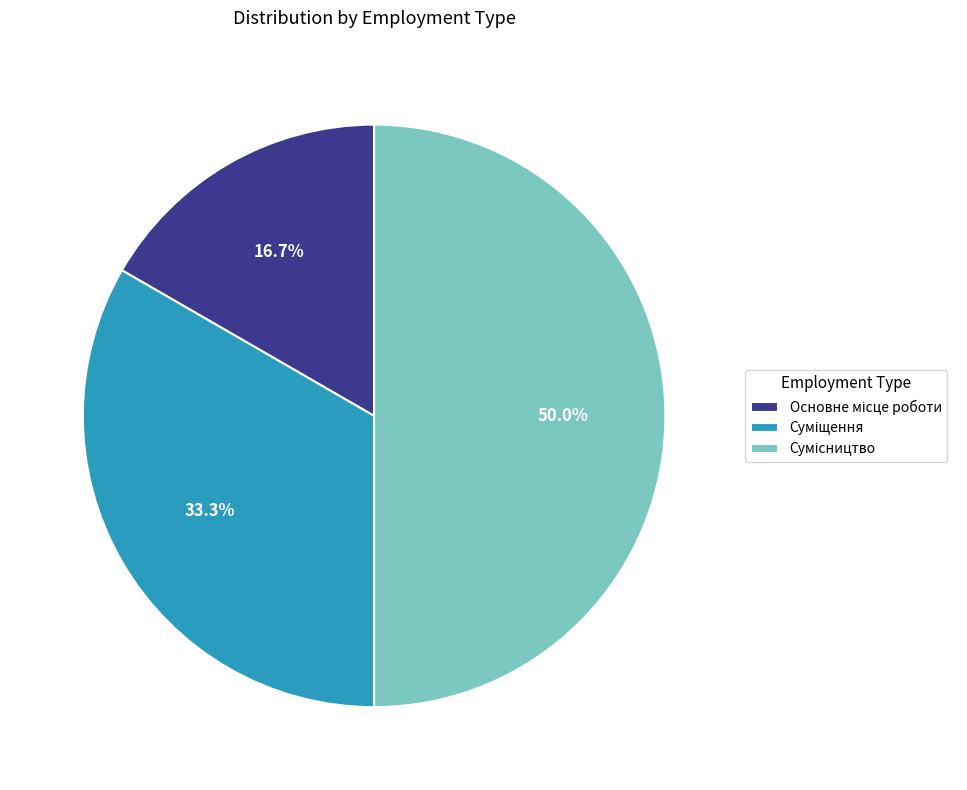

How many segments does this pie chart have?

3